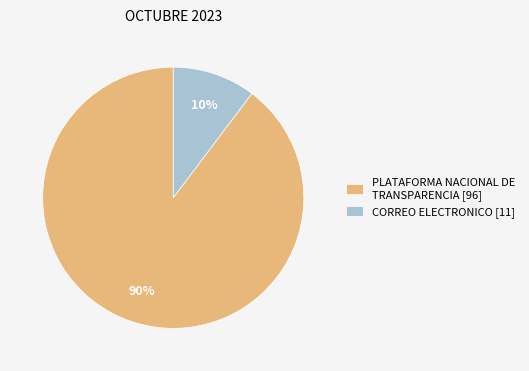

To the nearest percent, what is the average slice percentage?

50%